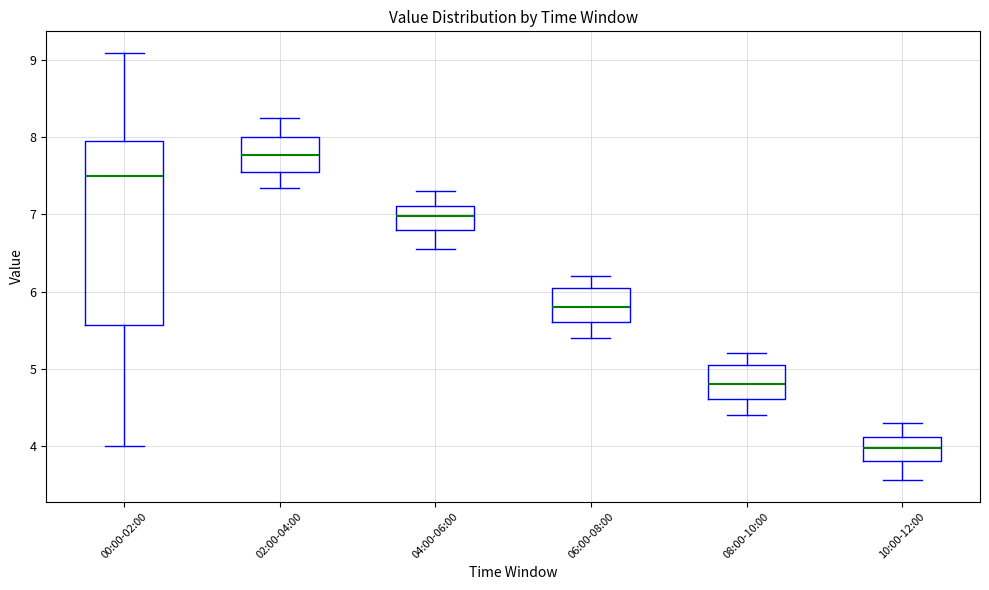

Which box's median line is the lowest?

10:00-12:00